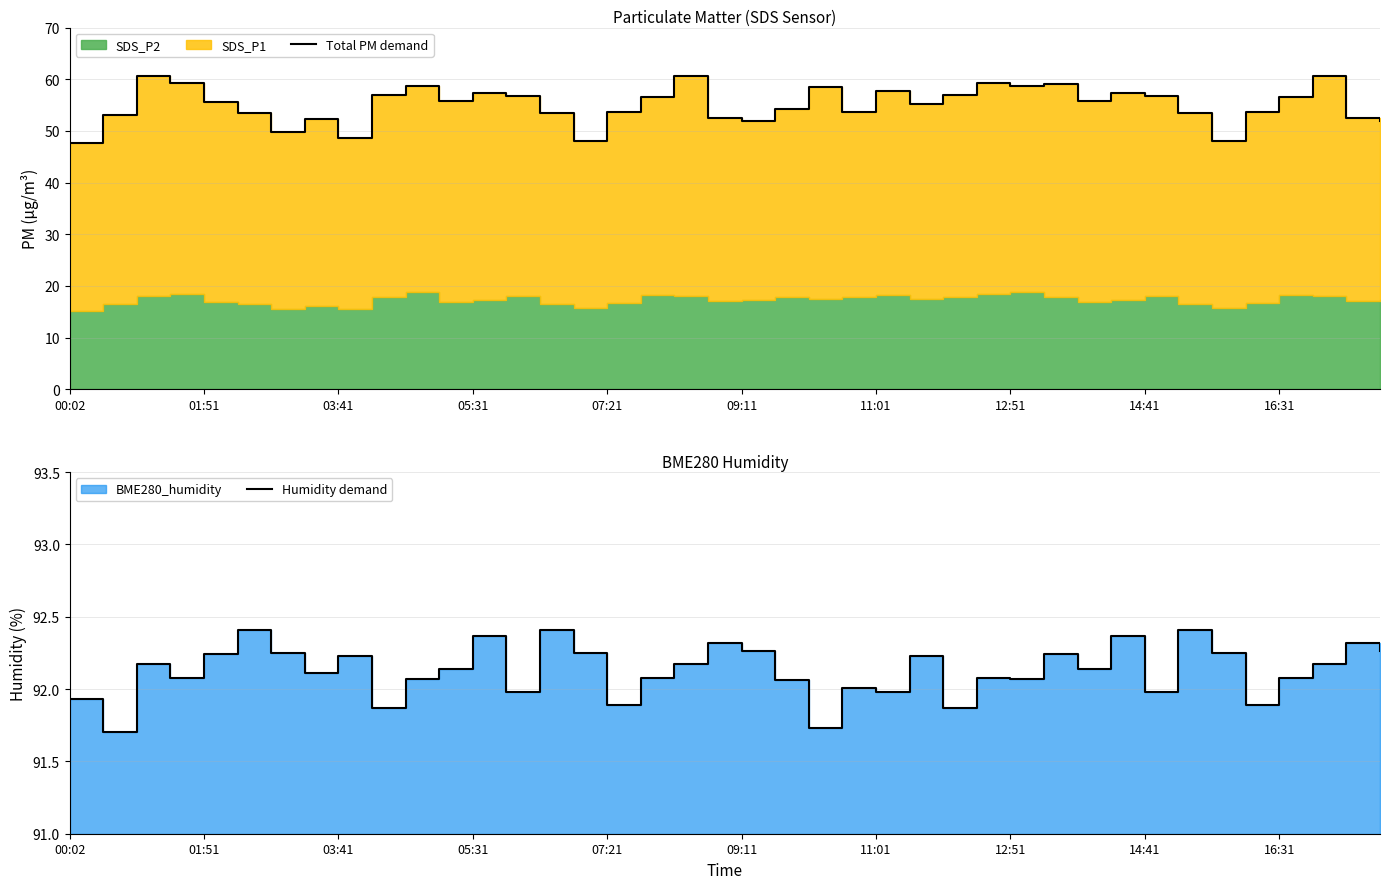

How many interior local peaks does the Total PM demand series have?

11